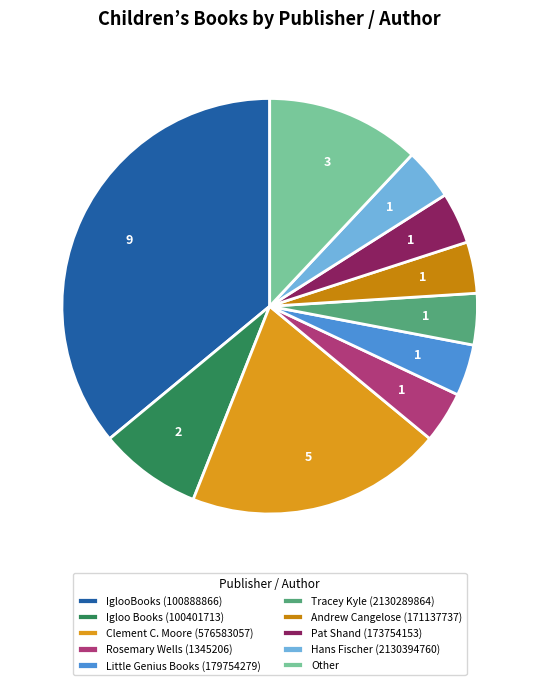

To the nearest percent, what is the difference between the largest and smallest slice percentages?

32%